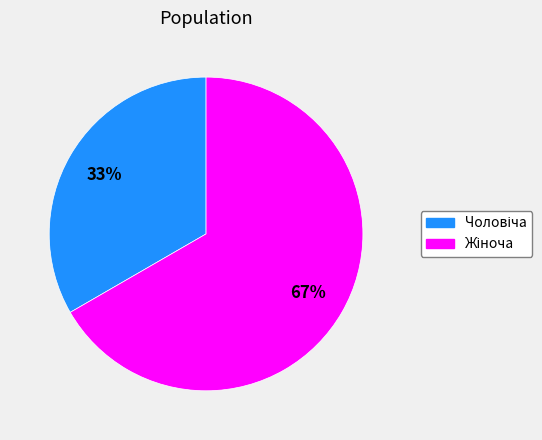

To the nearest percent, what is the average slice percentage?

50%